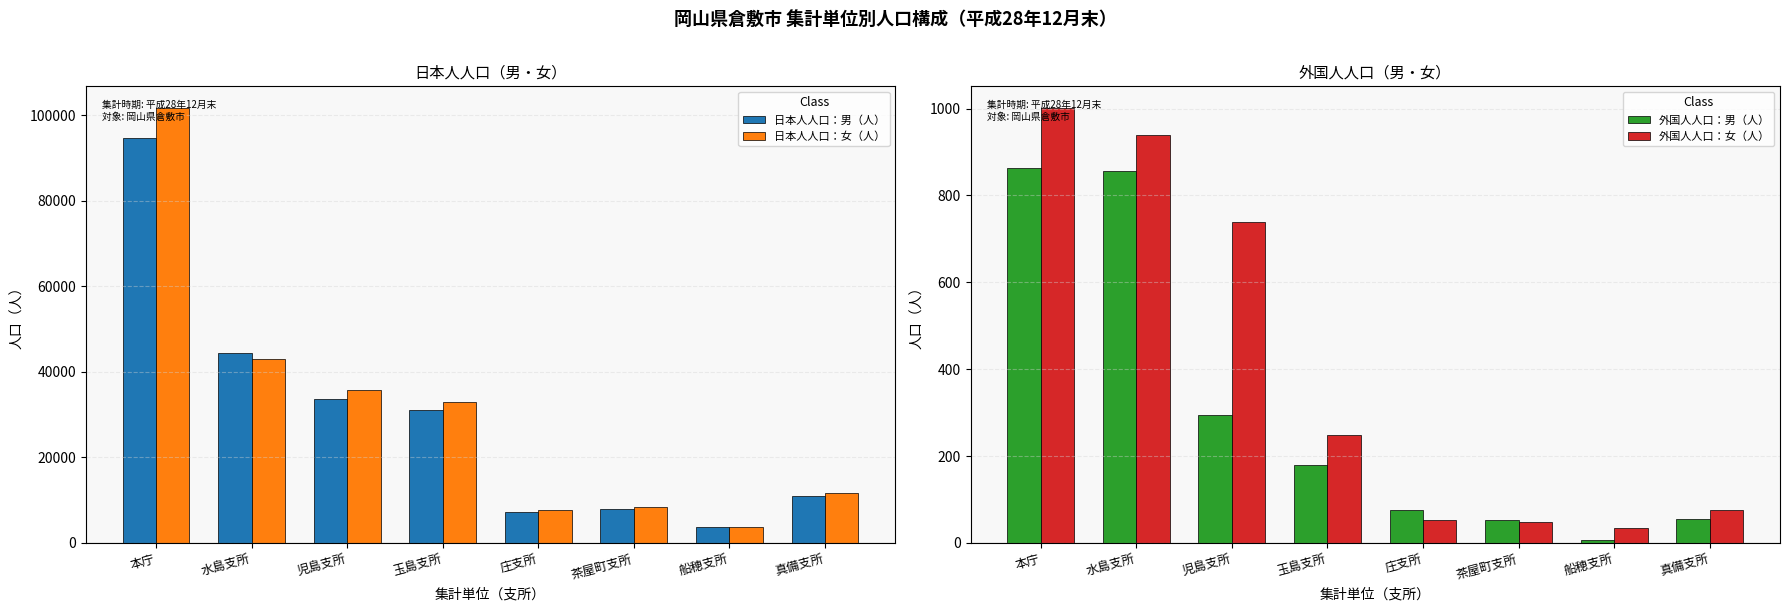

What is the difference between the highest and lowest values at 真備支所?

11621